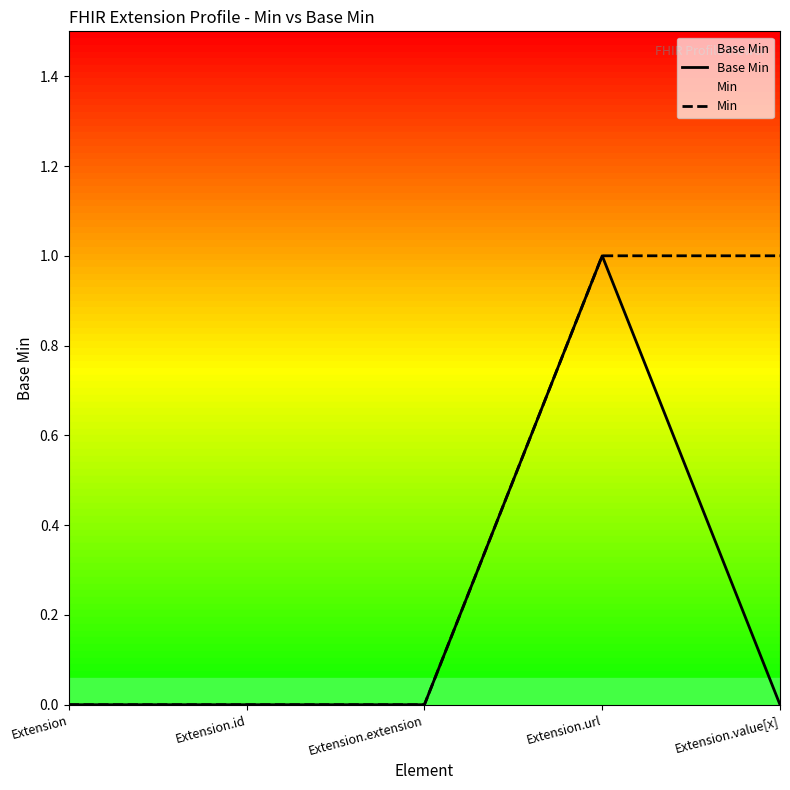

List the series in order of their overall mean, lowest first.

Base Min, Min